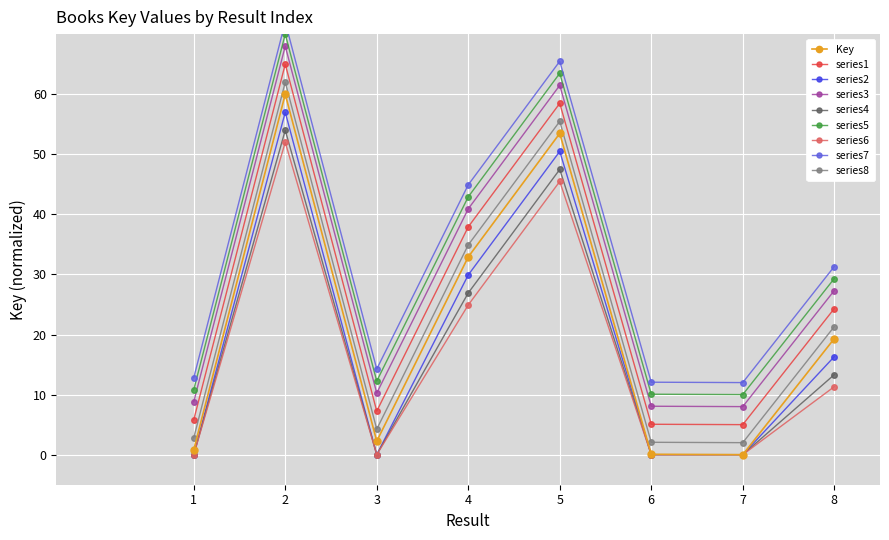

What is the change in value from 3 to 5?

+51.2